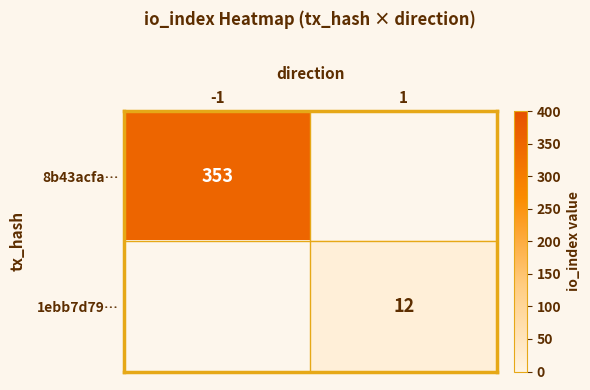

True or false: 1ebb7d79… has a value of 3 at 1.

False